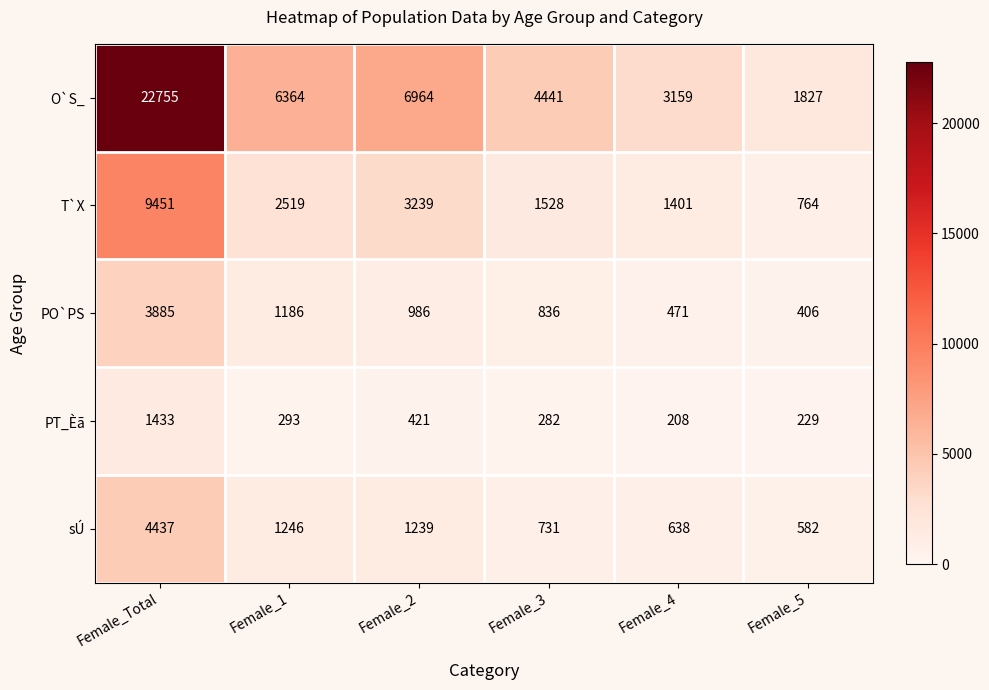

Which label corresponds to the smallest value in the chart?

Female_4